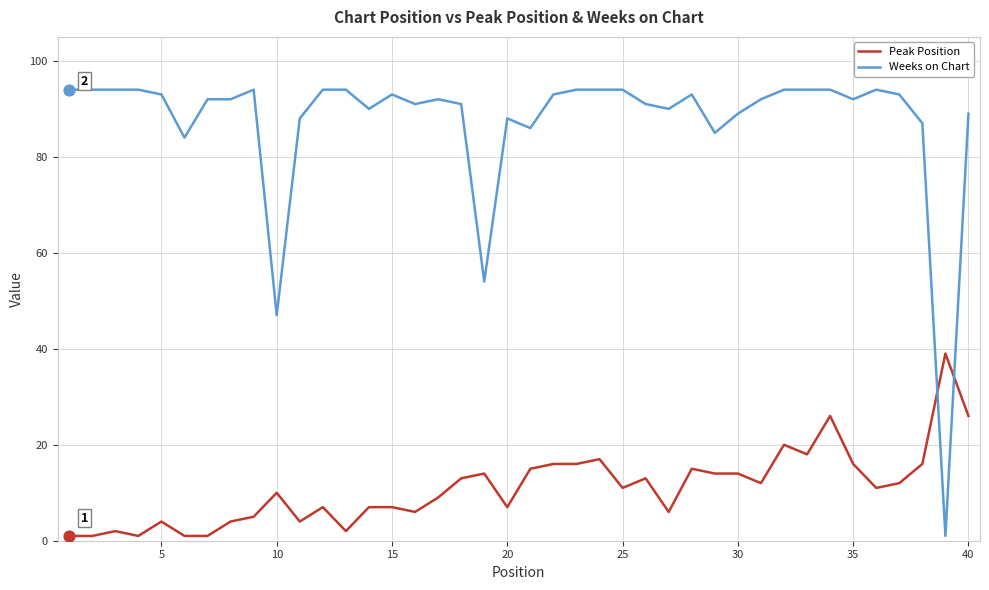

Which series has the largest total across all categories?

Weeks on Chart